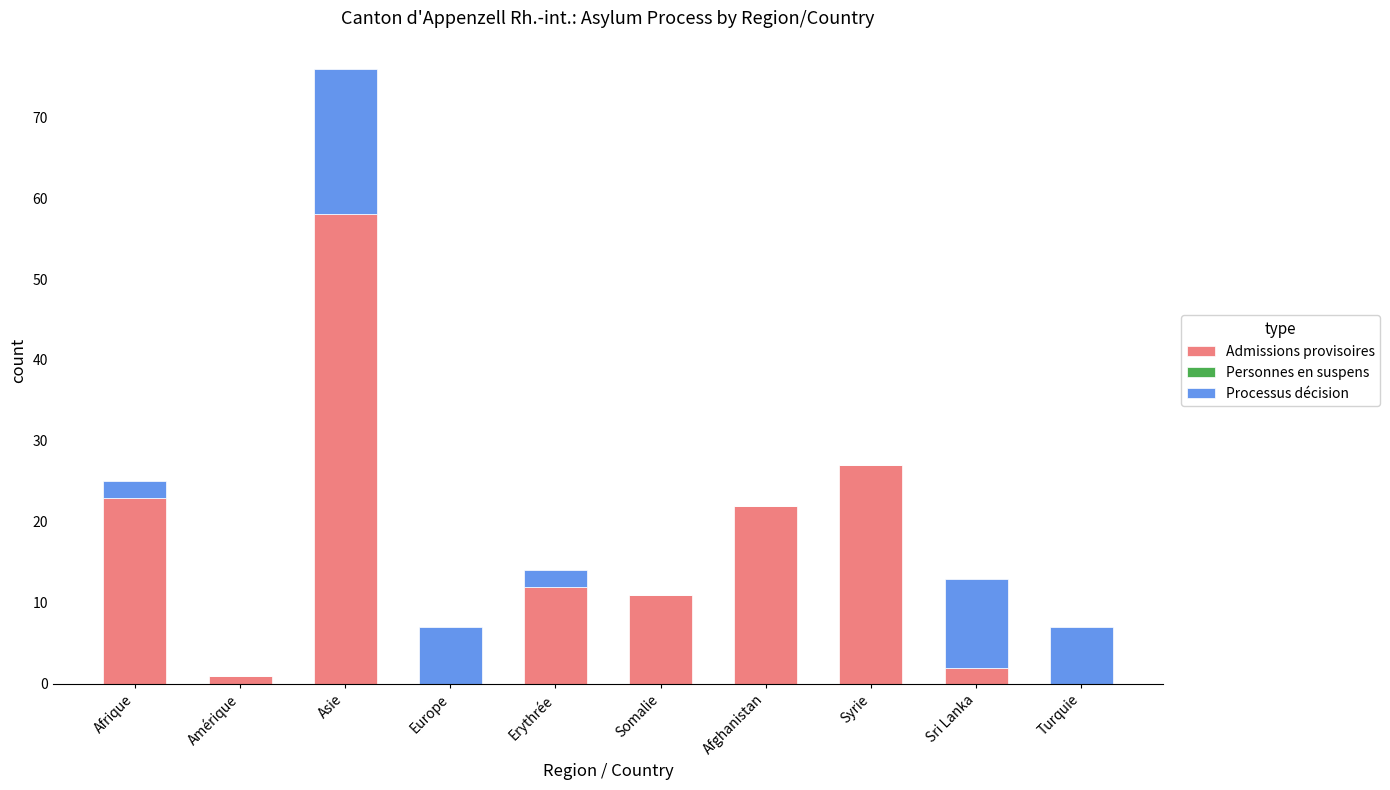

Are the bars grouped side by side (vs. stacked)?

No